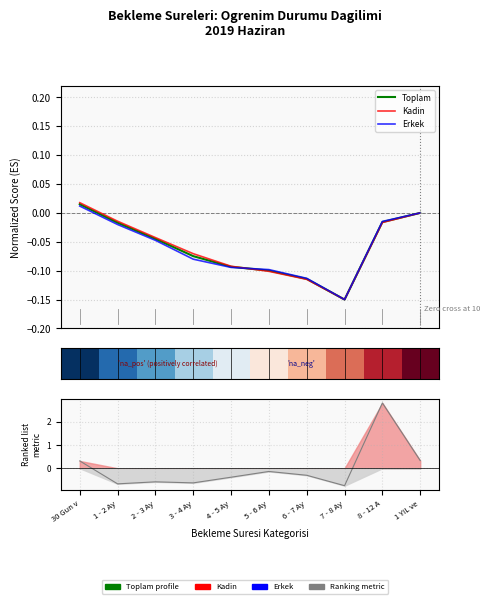

What is the average value of the Toplam series?

-0.1